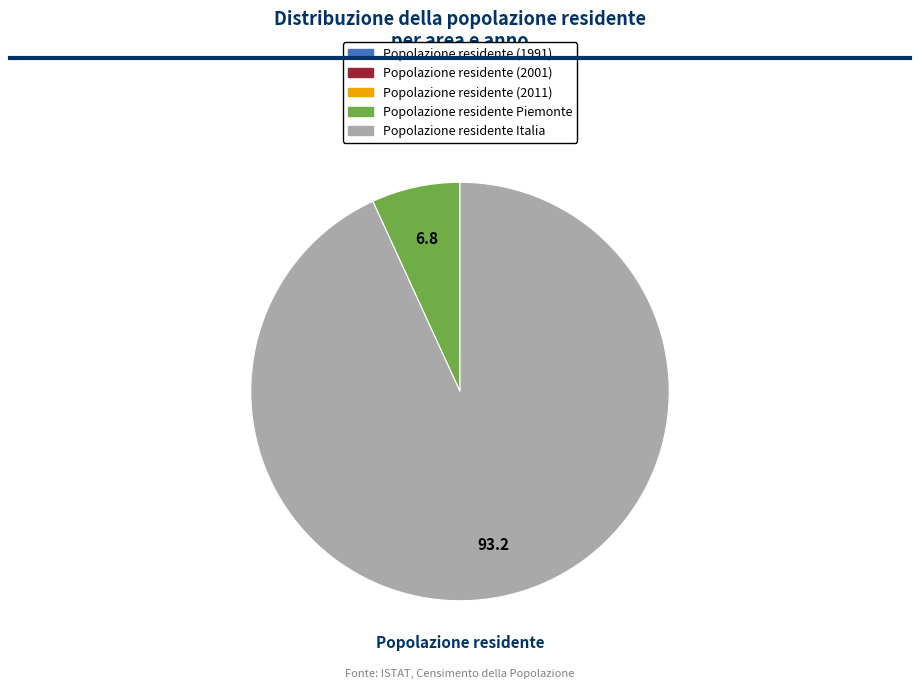

Is Popolazione residente Piemonte the majority of the pie?

No